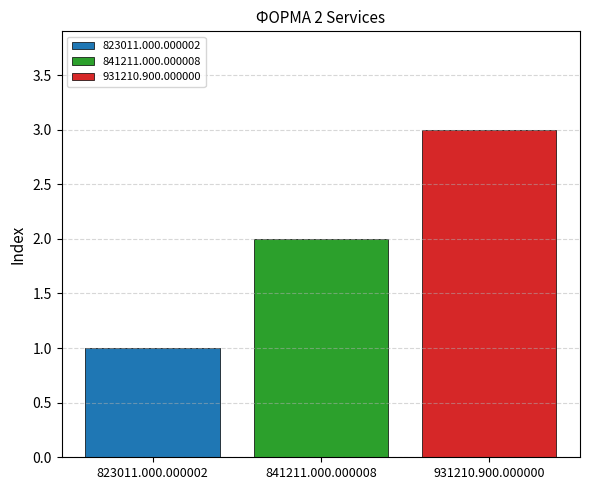

Which series has the largest range (max minus min)?

823011.000.000002